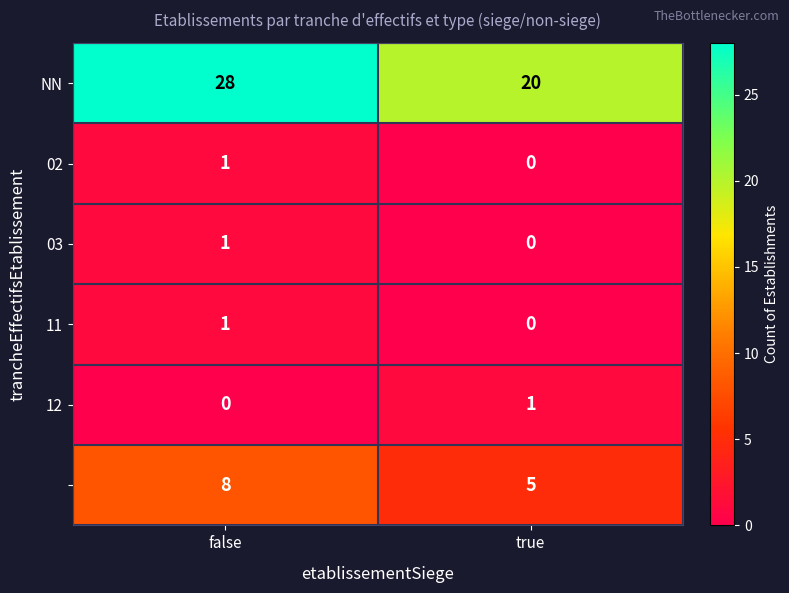

How many categories are shown in the chart?

2